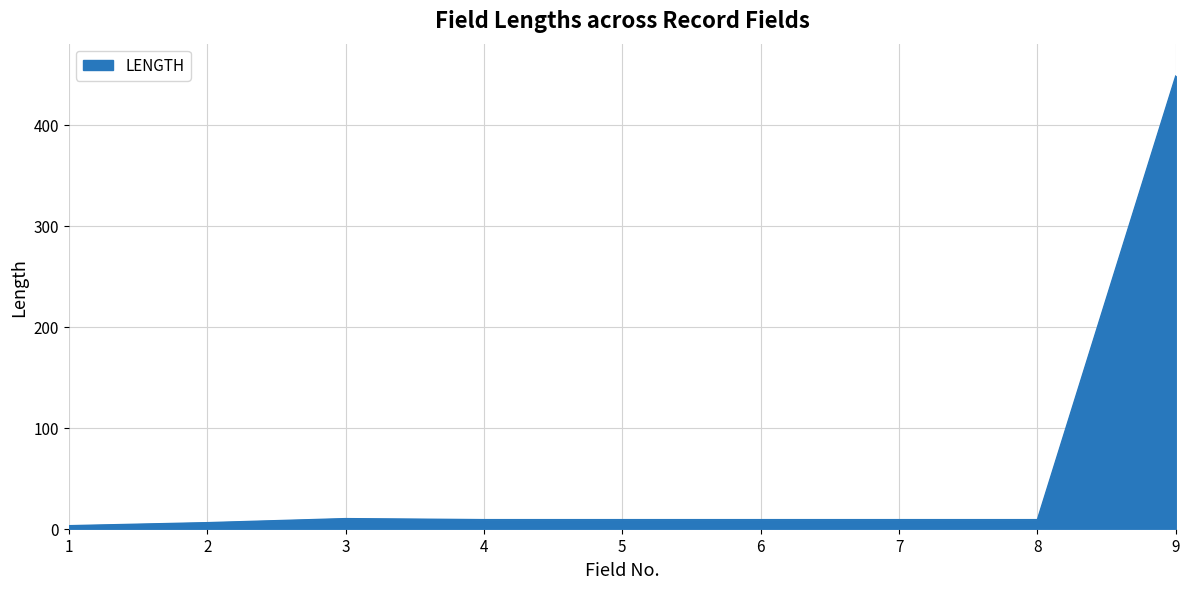

What is the greatest value displayed?

448